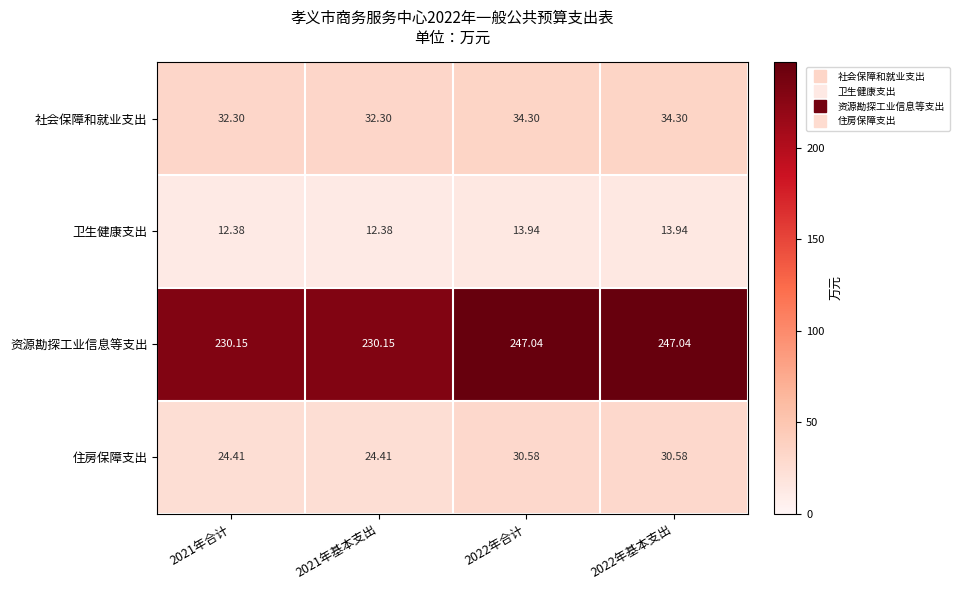

How many data points in 住房保障支出 are less than 30?

2